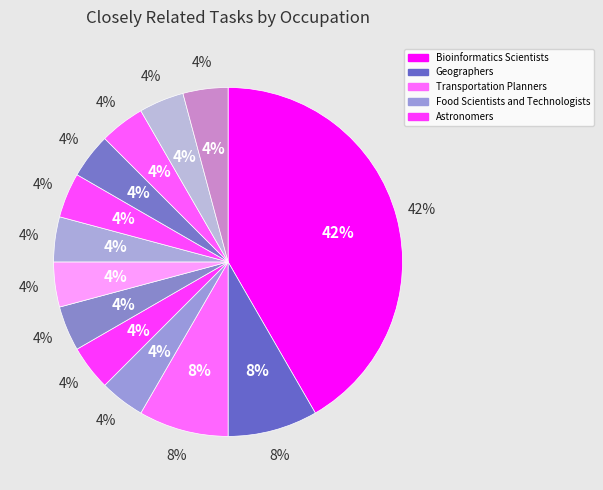

To the nearest percent, what is the average slice percentage?

8%